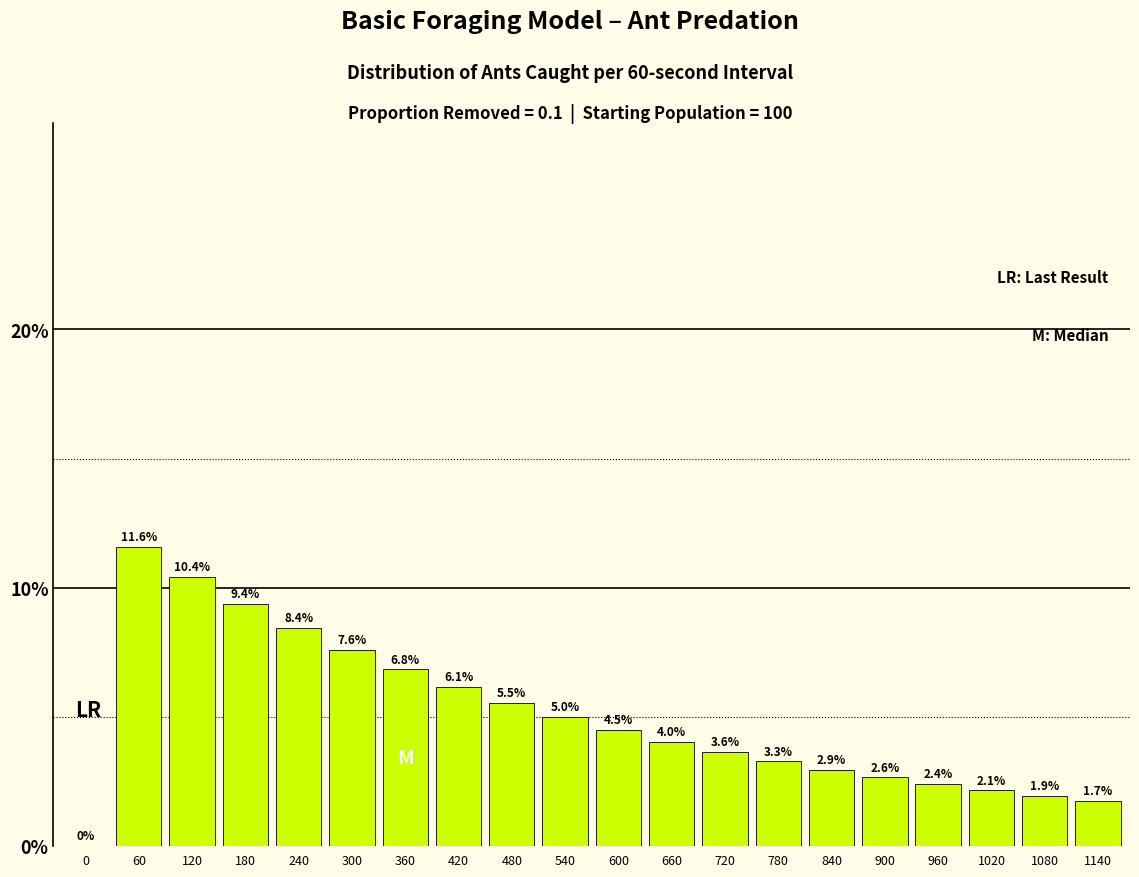

Reading left to right, extract all data points from this chart.

0=0.0	60=11.6	120=10.4	180=9.4	240=8.4	300=7.6	360=6.8	420=6.1	480=5.5	540=5.0	600=4.5	660=4.0	720=3.6	780=3.3	840=2.9	900=2.6	960=2.4	1020=2.1	1080=1.9	1140=1.7